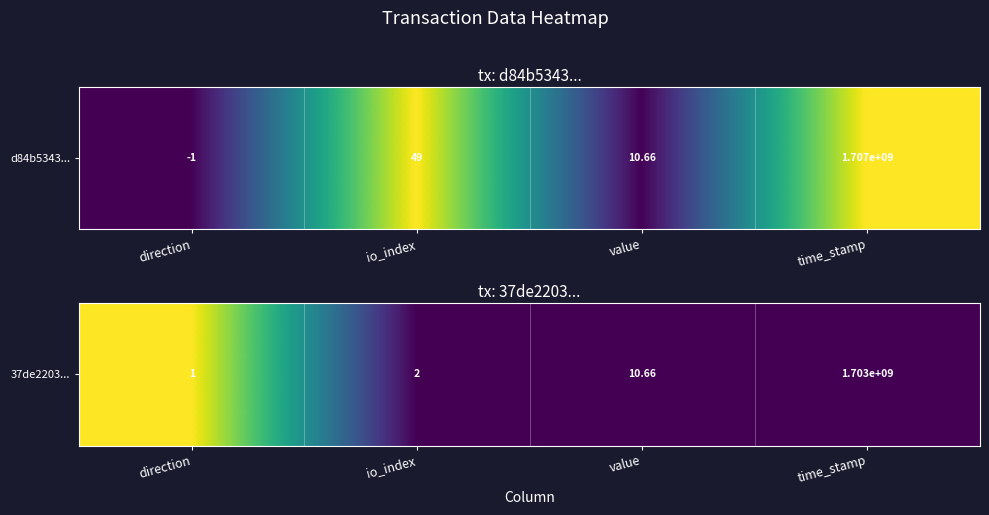

True or false: the data shows -1 at time_stamp.

False